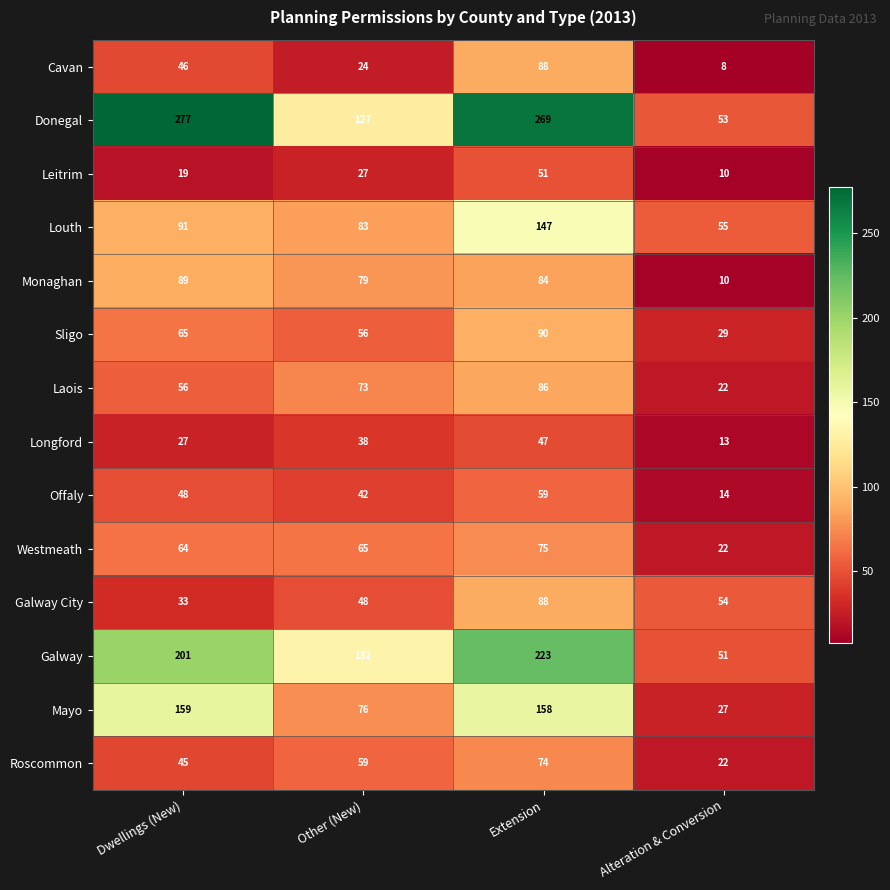

What is the spread (max minus min) of values at Extension?

222